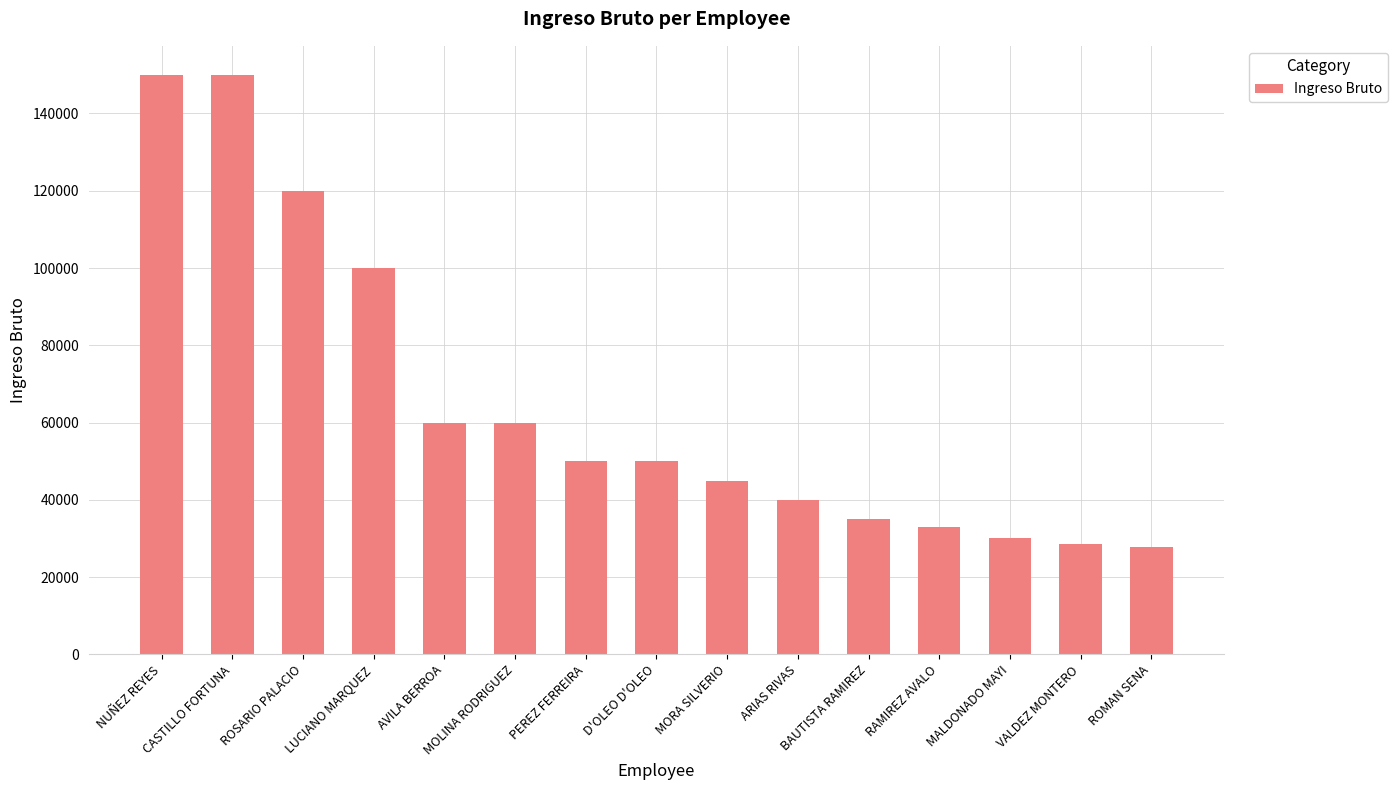

What is the difference between the values at PEREZ FERREIRA and NUÑEZ REYES?

100000